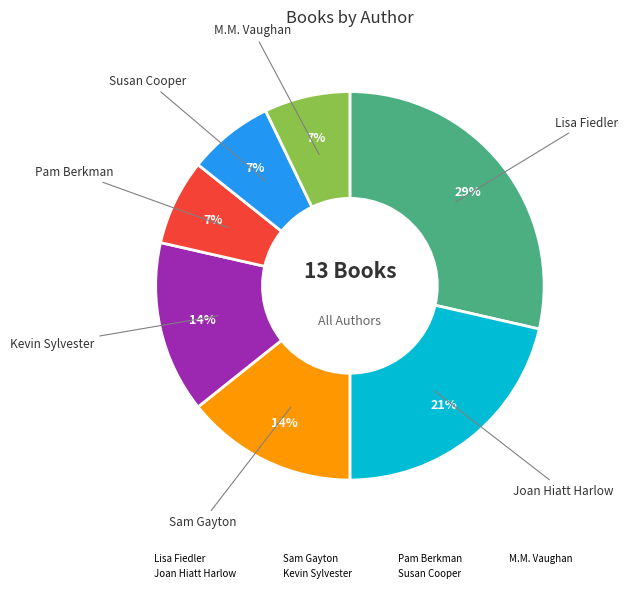

What is the largest slice in the pie chart?

Lisa Fiedler